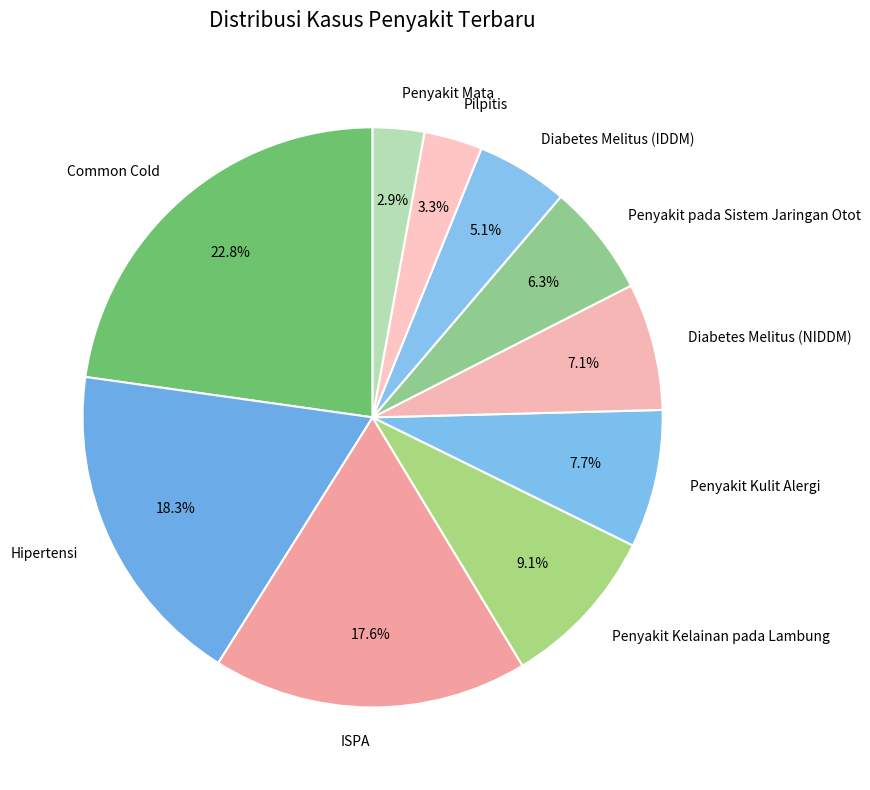

What portion of the pie excludes Diabetes Melitus (IDDM)?

94.9%